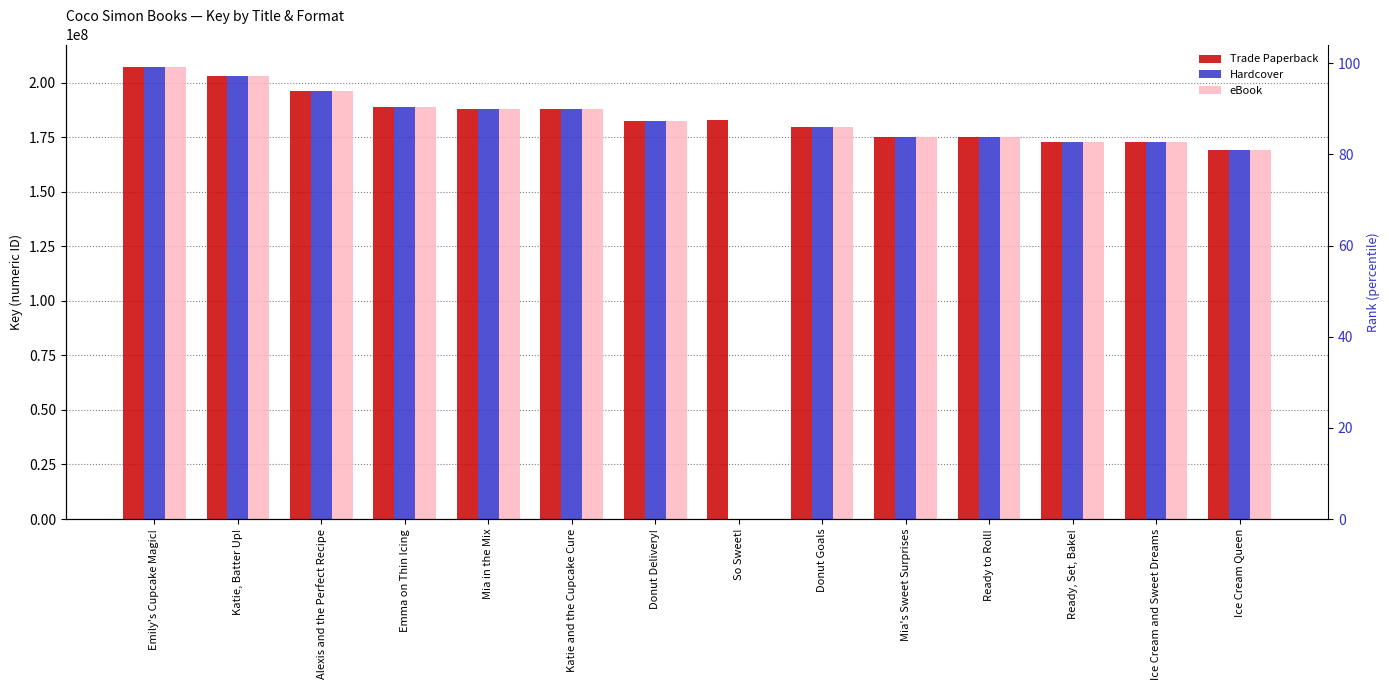

What are all the series names shown in the legend?

Trade Paperback, Hardcover, eBook